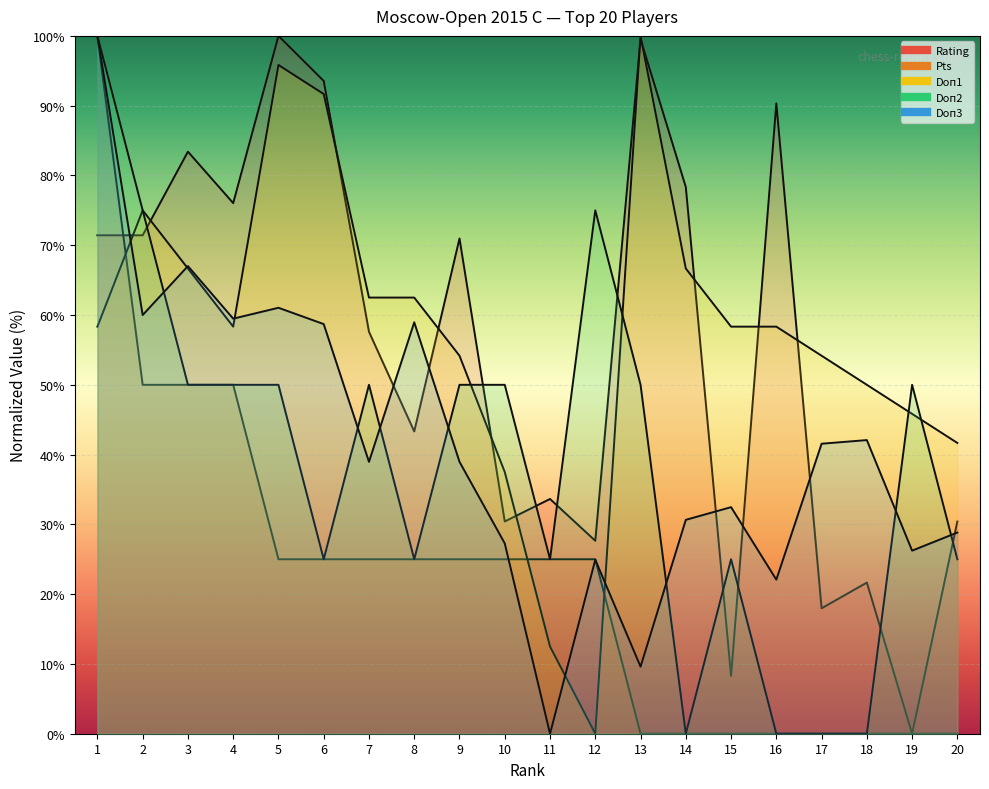

At how many categories does at least one series exceed 68?

11